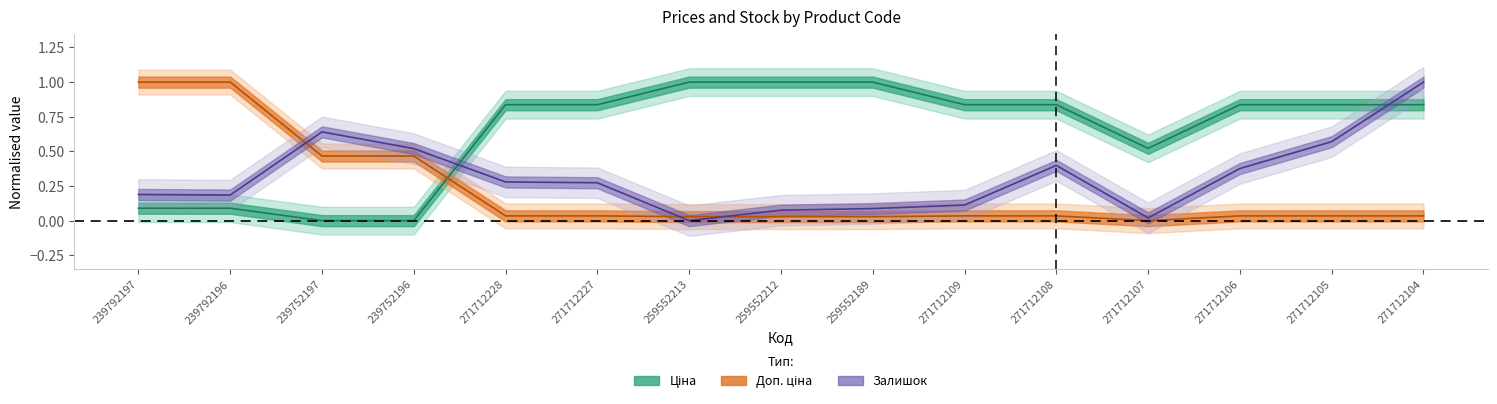

The value of Доп. ціна at 271712228 is 0.1. True or false?

False